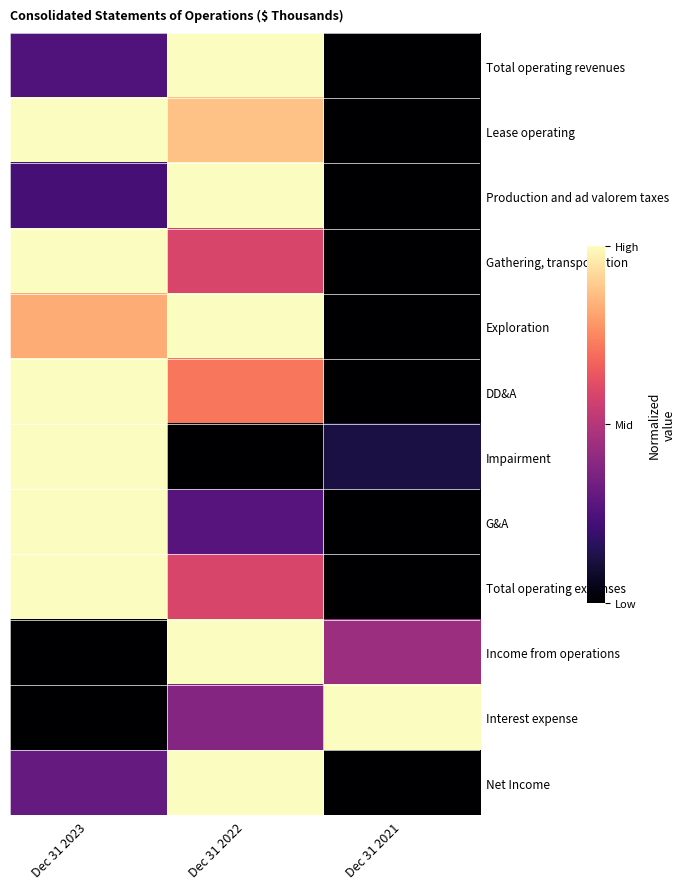

Reading right to left, what are all the values shown in this chart?

Total operating revenues: Dec 31 2021=0.0	Dec 31 2022=1.0	Dec 31 2023=0.3
Lease operating: Dec 31 2021=0.0	Dec 31 2022=0.9	Dec 31 2023=1.0
Production and ad valorem taxes: Dec 31 2021=0.0	Dec 31 2022=1.0	Dec 31 2023=0.2
Gathering, transportation: Dec 31 2021=0.0	Dec 31 2022=0.6	Dec 31 2023=1.0
Exploration: Dec 31 2021=0.0	Dec 31 2022=1.0	Dec 31 2023=0.8
DD&A: Dec 31 2021=0.0	Dec 31 2022=0.7	Dec 31 2023=1.0
Impairment: Dec 31 2021=0.1	Dec 31 2022=0.0	Dec 31 2023=1.0
G&A: Dec 31 2021=0.0	Dec 31 2022=0.3	Dec 31 2023=1.0
Total operating expenses: Dec 31 2021=0.0	Dec 31 2022=0.6	Dec 31 2023=1.0
Income from operations: Dec 31 2021=0.4	Dec 31 2022=1.0	Dec 31 2023=0.0
Interest expense: Dec 31 2021=1.0	Dec 31 2022=0.4	Dec 31 2023=0.0
Net Income: Dec 31 2021=0.0	Dec 31 2022=1.0	Dec 31 2023=0.3